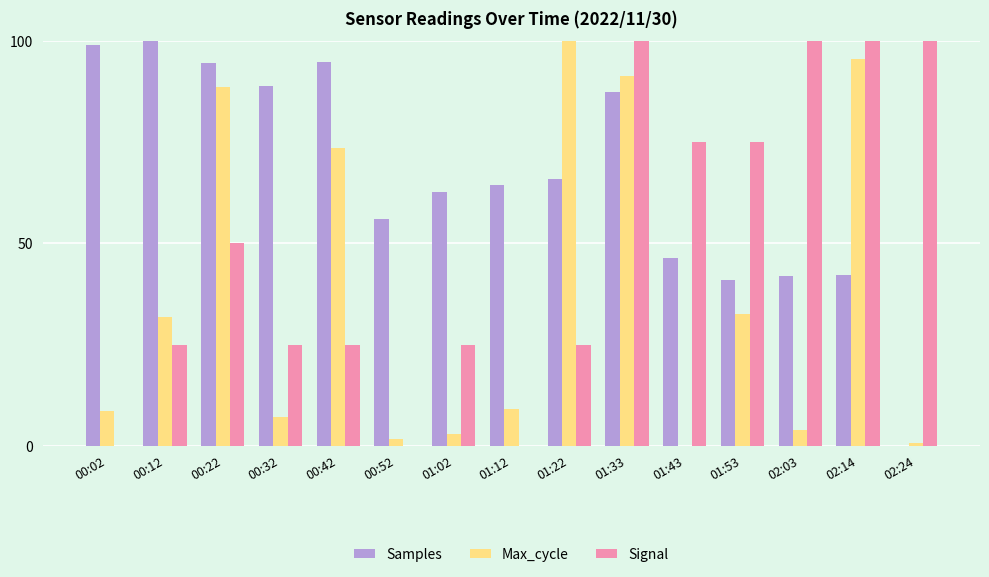

What is the maximum value shown in the chart?

100.0